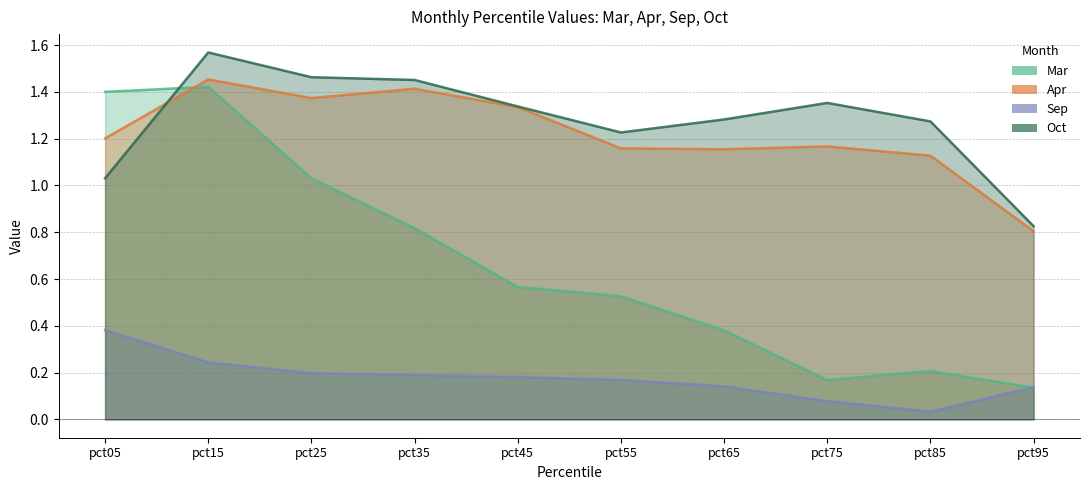

How many data points in Oct are above 1?

9